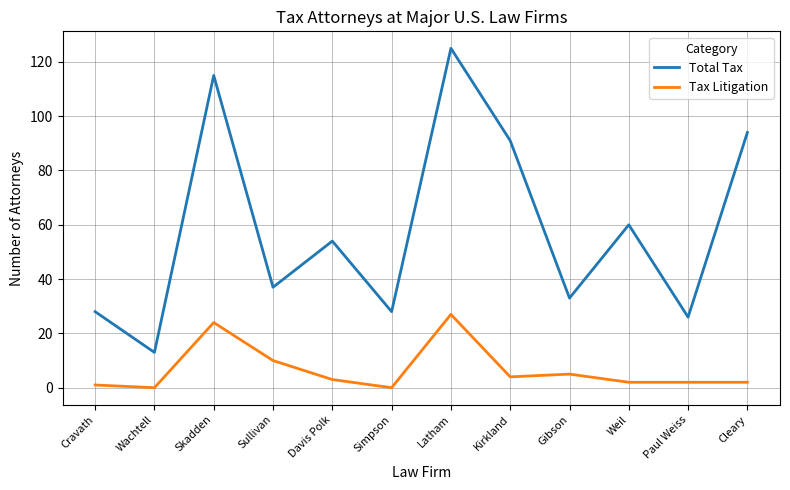

Where is Total Tax nearest to the value 69?

Weil